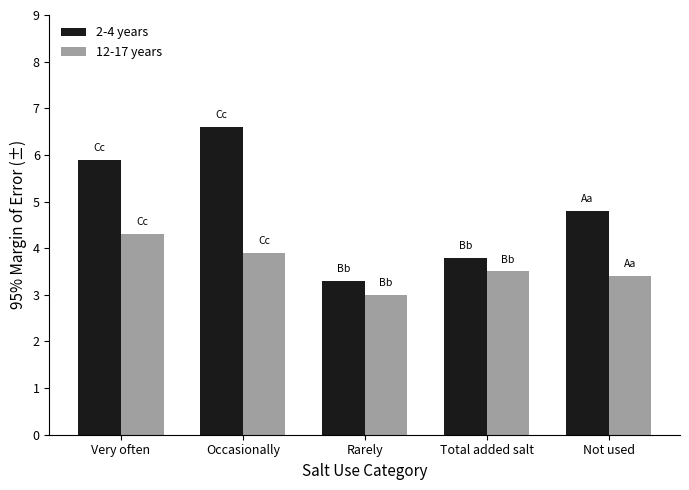

At which label is 12-17 years closest to 3?

Rarely